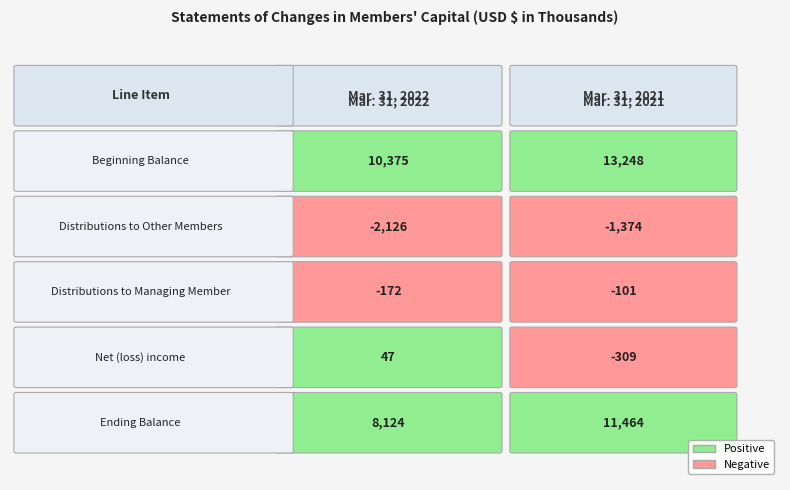

Reading left to right, transcribe all the data shown in this chart.

Beginning Balance: 10375	13248
Distributions to Other Members: -2126	-1374
Distributions to Managing Member: -172	-101
Net (loss) income: 47	-309
Ending Balance: 8124	11464